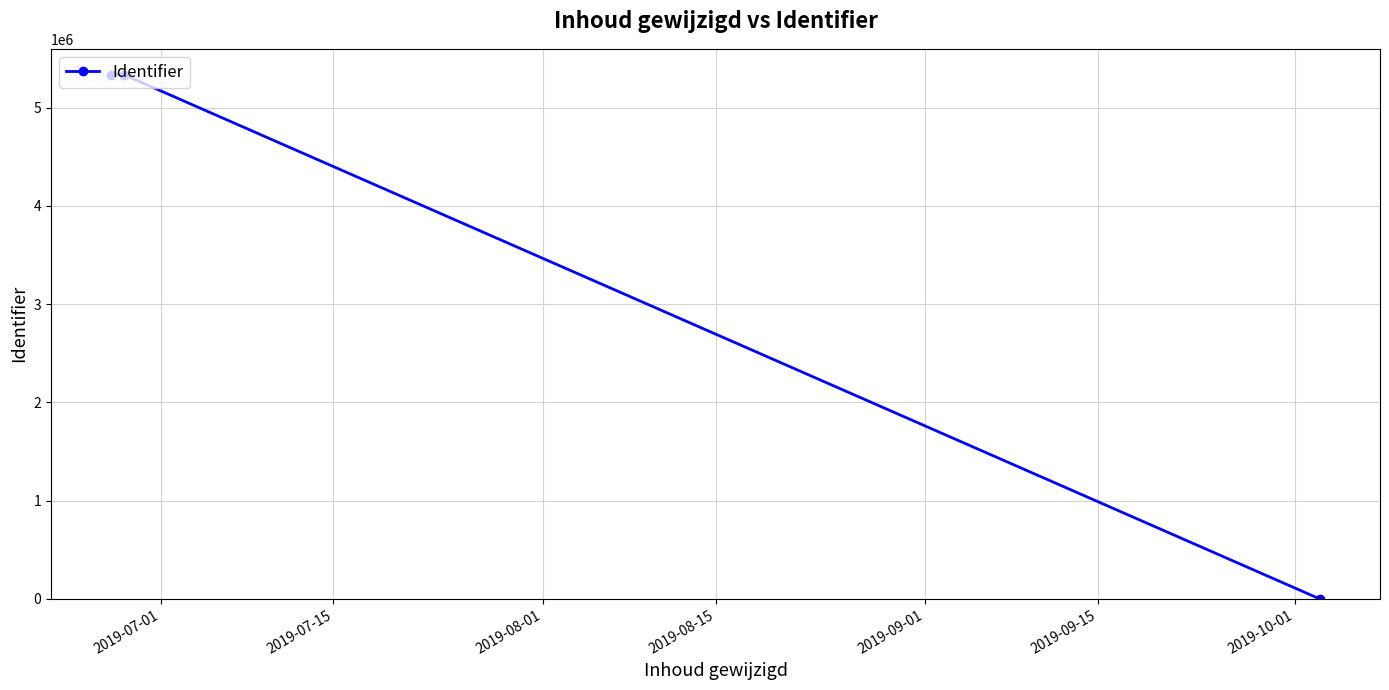

What is the maximum value shown in the chart?

5337066